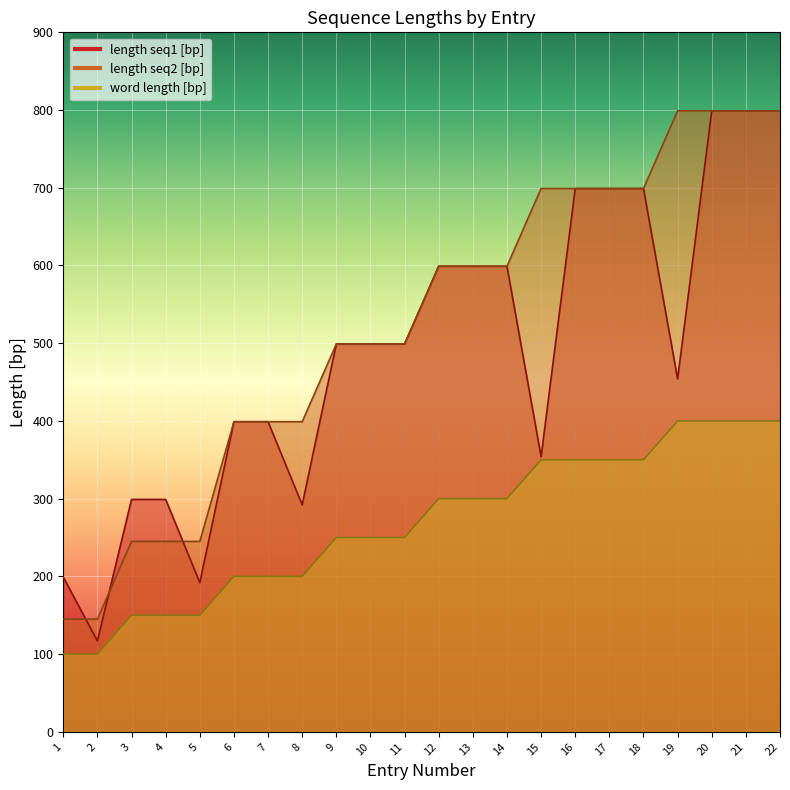

Does the chart display data point markers on the line(s)?

No